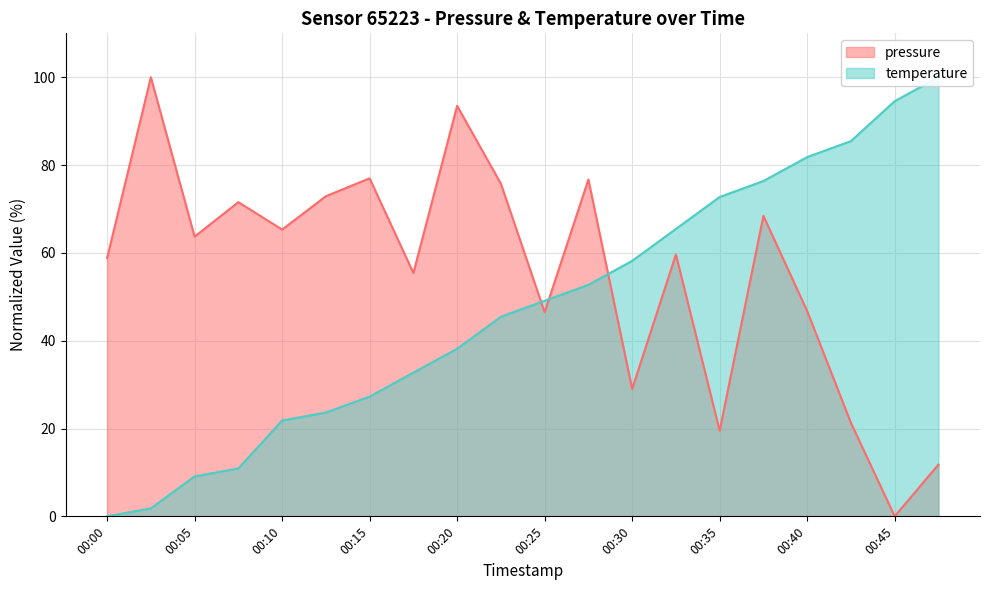

How many categories are shown in the chart?

20